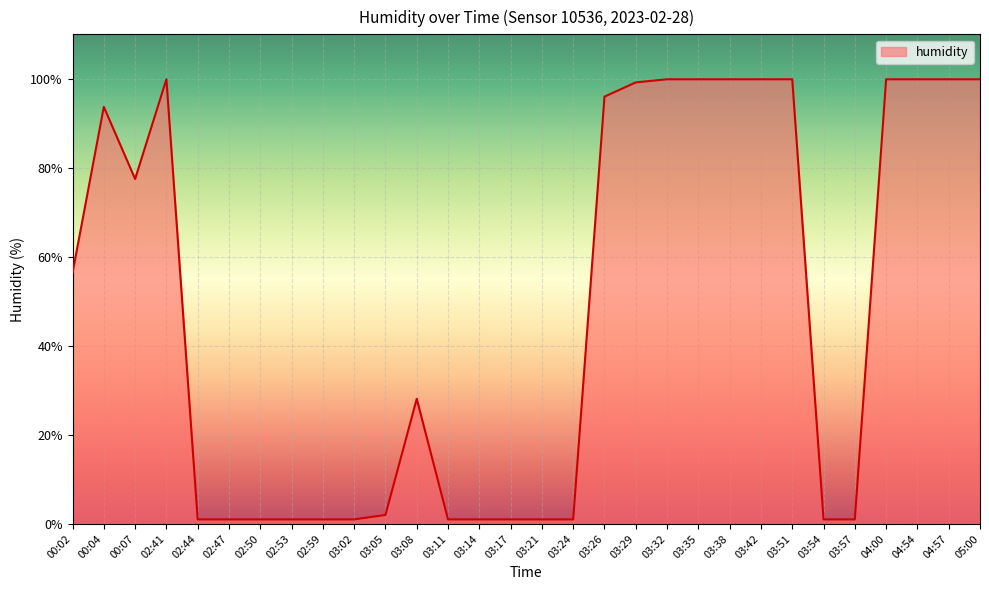

Count the number of values greater than 56.

15